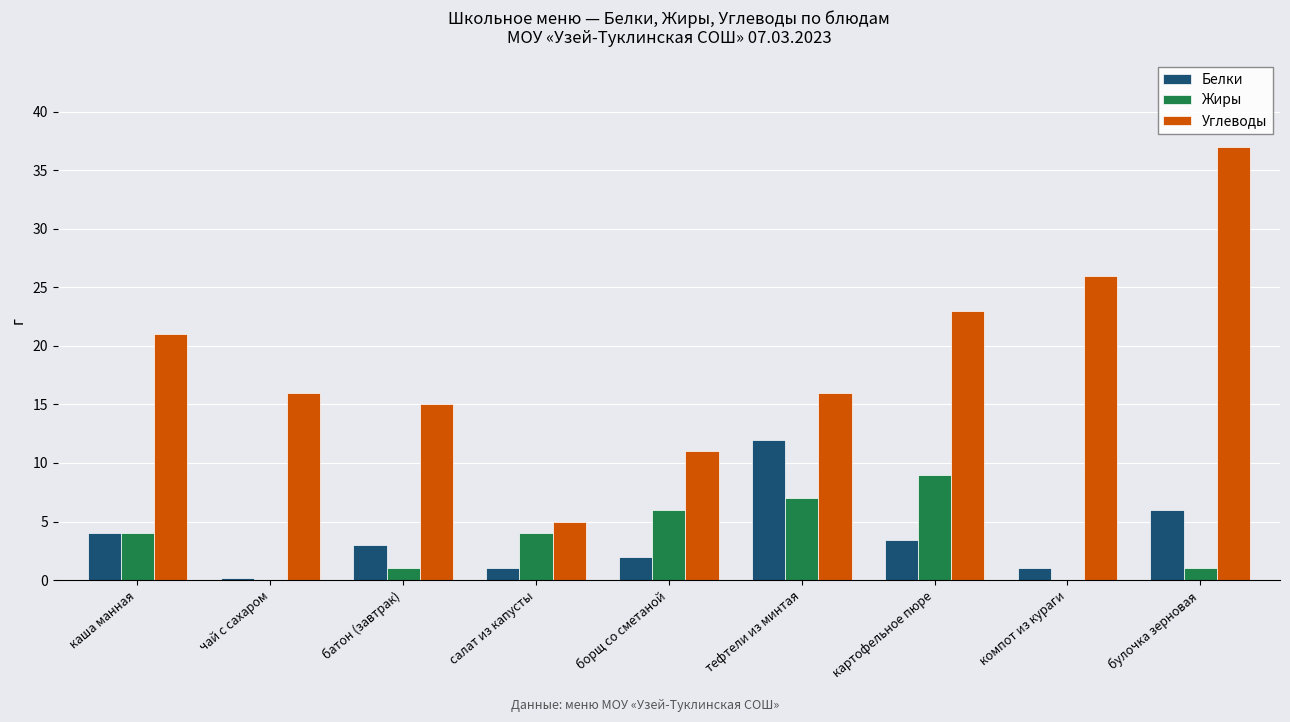

Read the Углеводы value at салат из капусты.

5.0